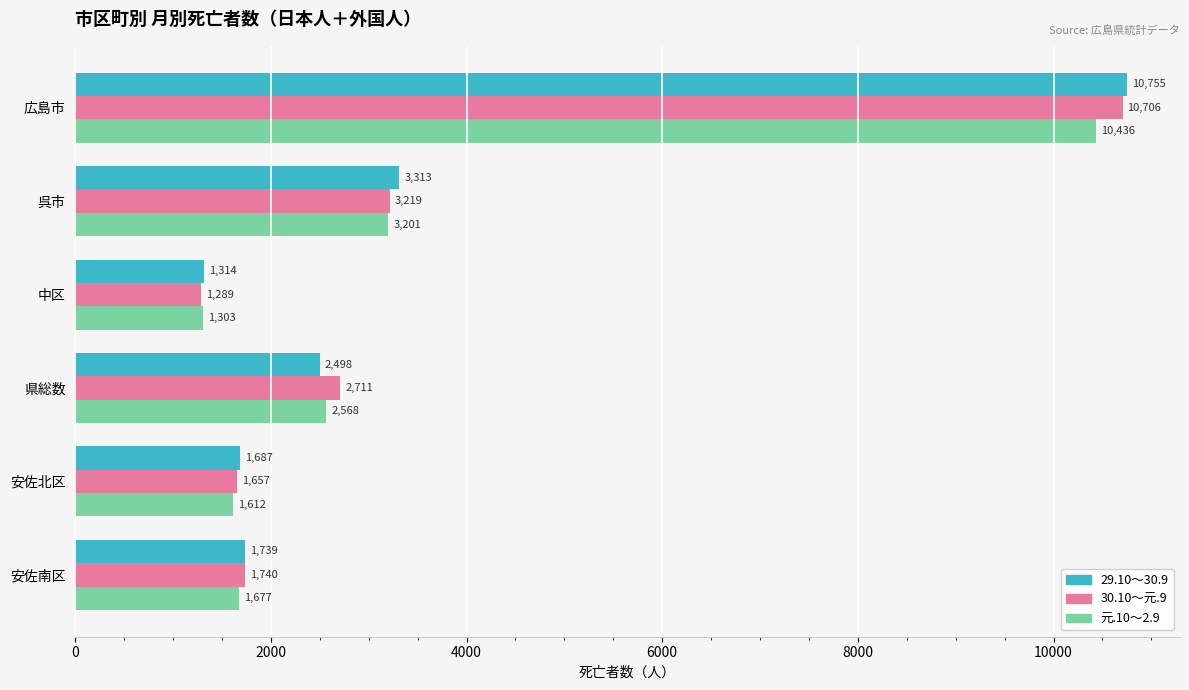

List the series in order of their peak value, highest first.

29.10～30.9, 30.10～元.9, 元.10～2.9